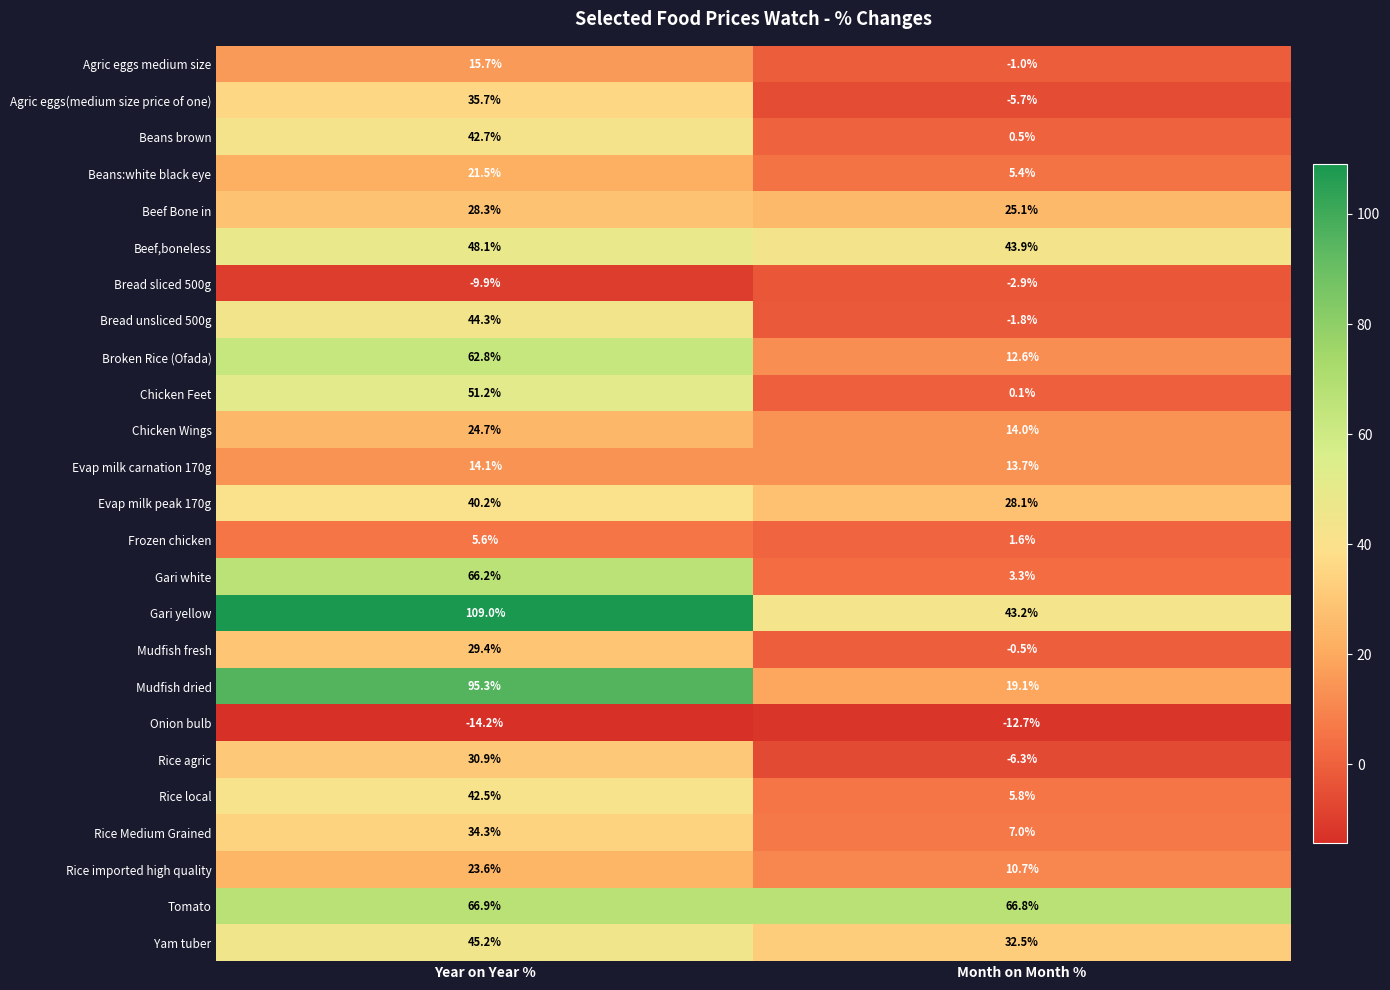

At Month on Month %, list the series in order from largest to smallest.

Tomato, Beef,boneless, Gari yellow, Yam tuber, Evap milk peak 170g, Beef Bone in, Mudfish dried, Chicken Wings, Evap milk carnation 170g, Broken Rice (Ofada), Rice imported high quality, Rice Medium Grained, Rice local, Beans:white black eye, Gari white, Frozen chicken, Beans brown, Chicken Feet, Mudfish fresh, Agric eggs medium size, Bread unsliced 500g, Bread sliced 500g, Agric eggs(medium size price of one), Rice agric, Onion bulb